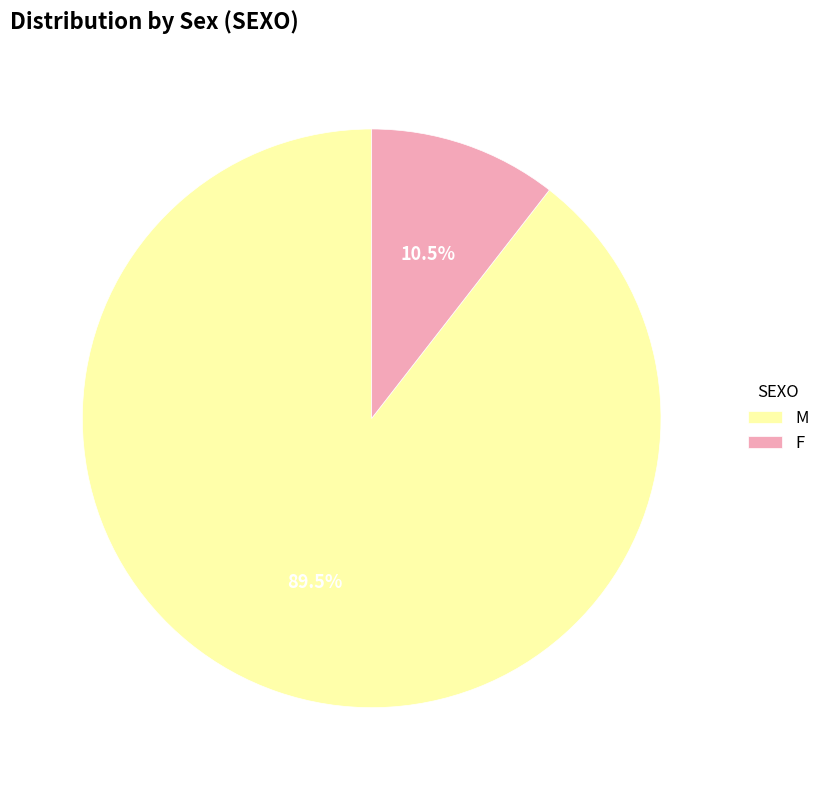

True or false: M accounts for 83% of the total.

False